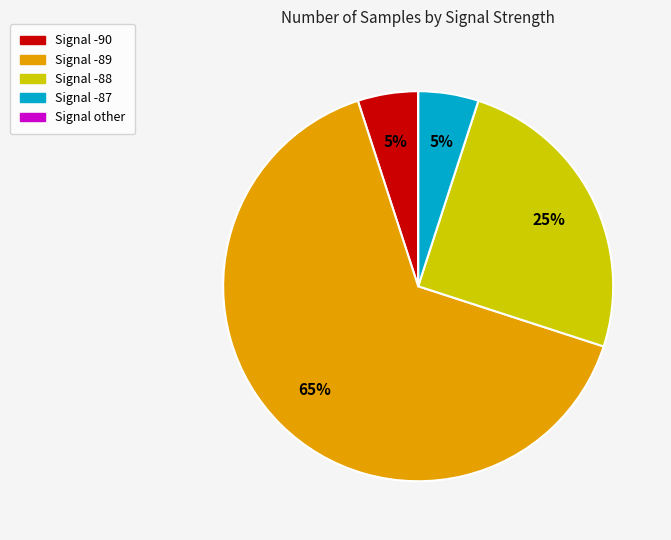

To the nearest percent, what is the difference between the largest and smallest slice percentages?

65%